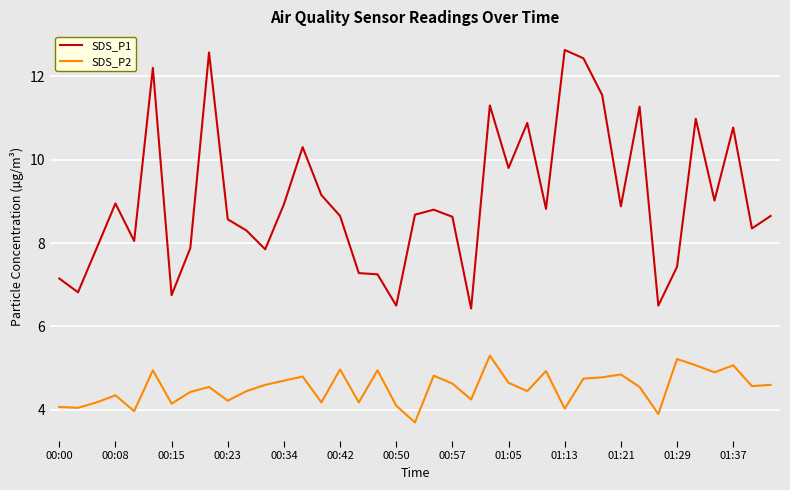

Rank the series by their average value, from highest to lowest.

SDS_P1, SDS_P2